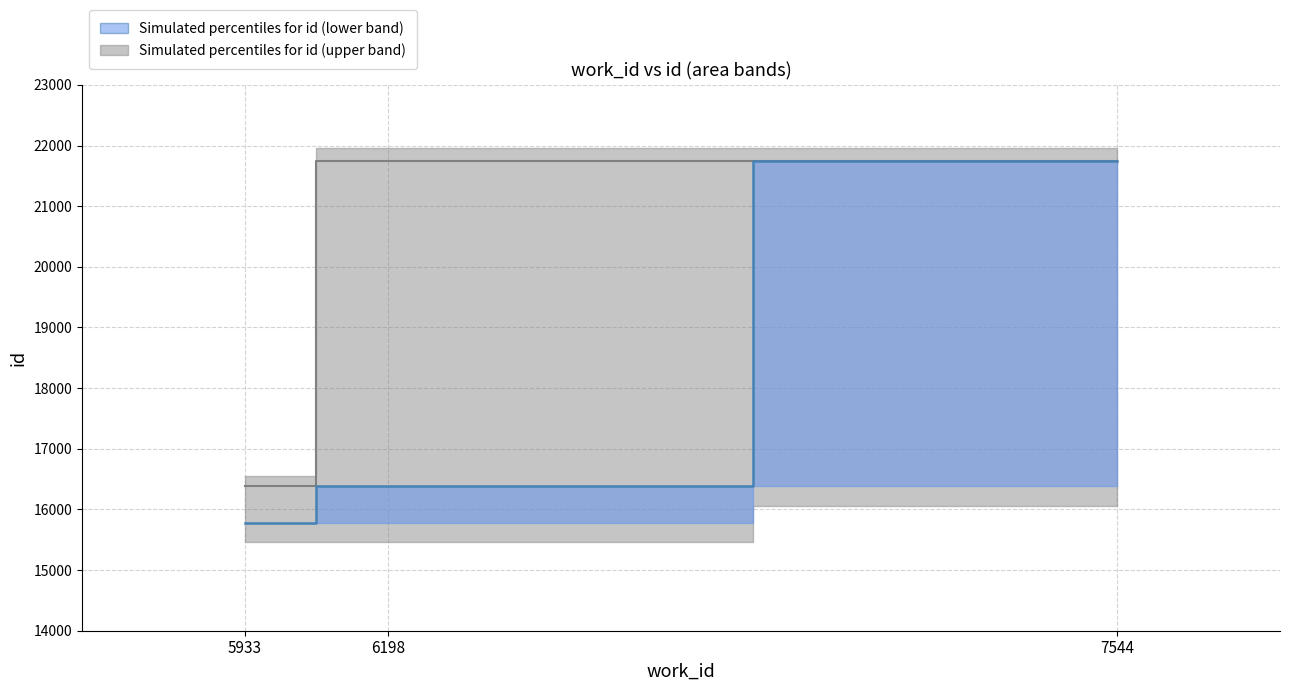

How many categories are shown in the chart?

3